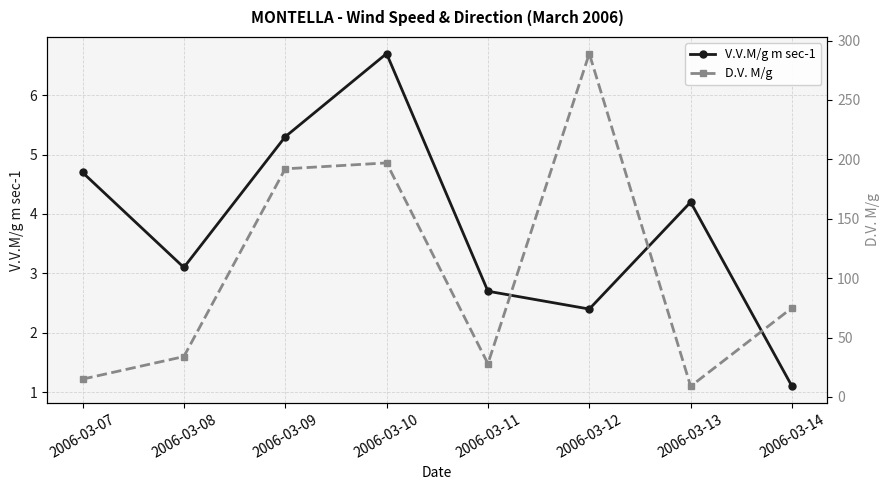

The D.V. M/g series shows 47.7 at 2006-03-14. True or false?

False